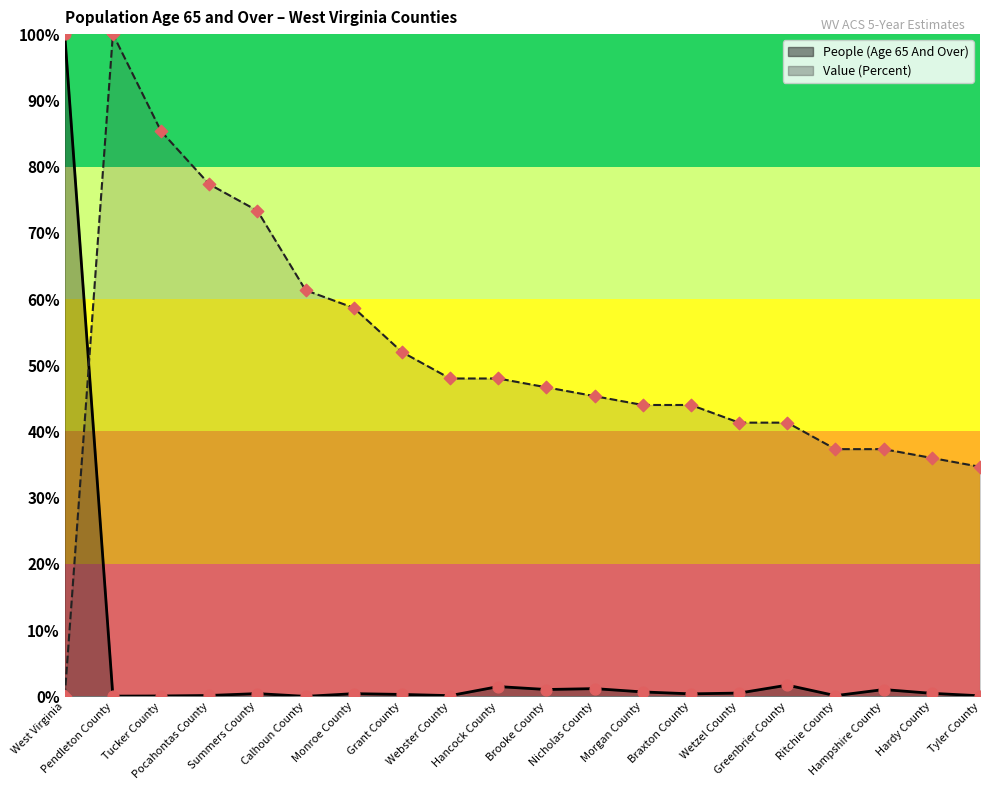

What are all the series names shown in the legend?

People (Age 65 And Over), Value (Percent)